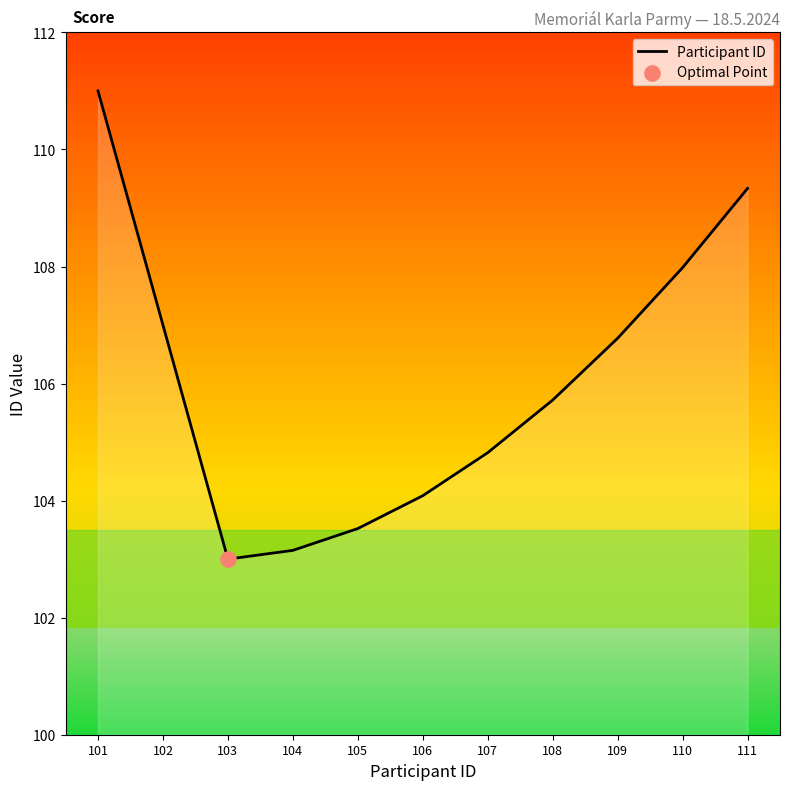

What is the change in value from 104 to 110?

+4.8